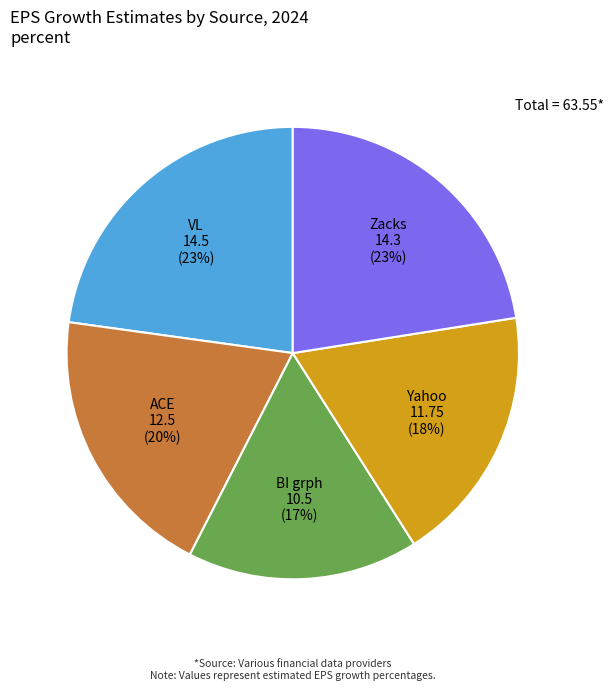

Combined, do Zacks and Yahoo account for over 50%?

No